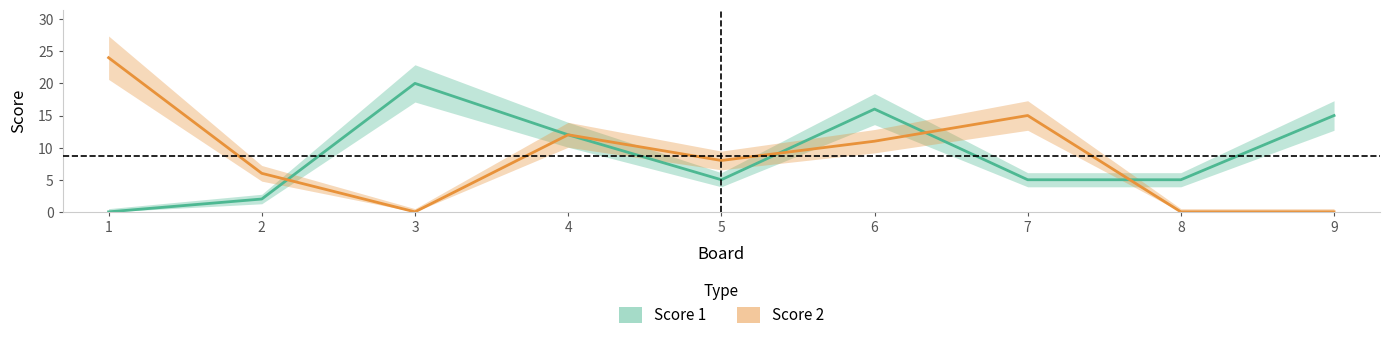

Is it true that Score 2 equals -16 at 3?

False